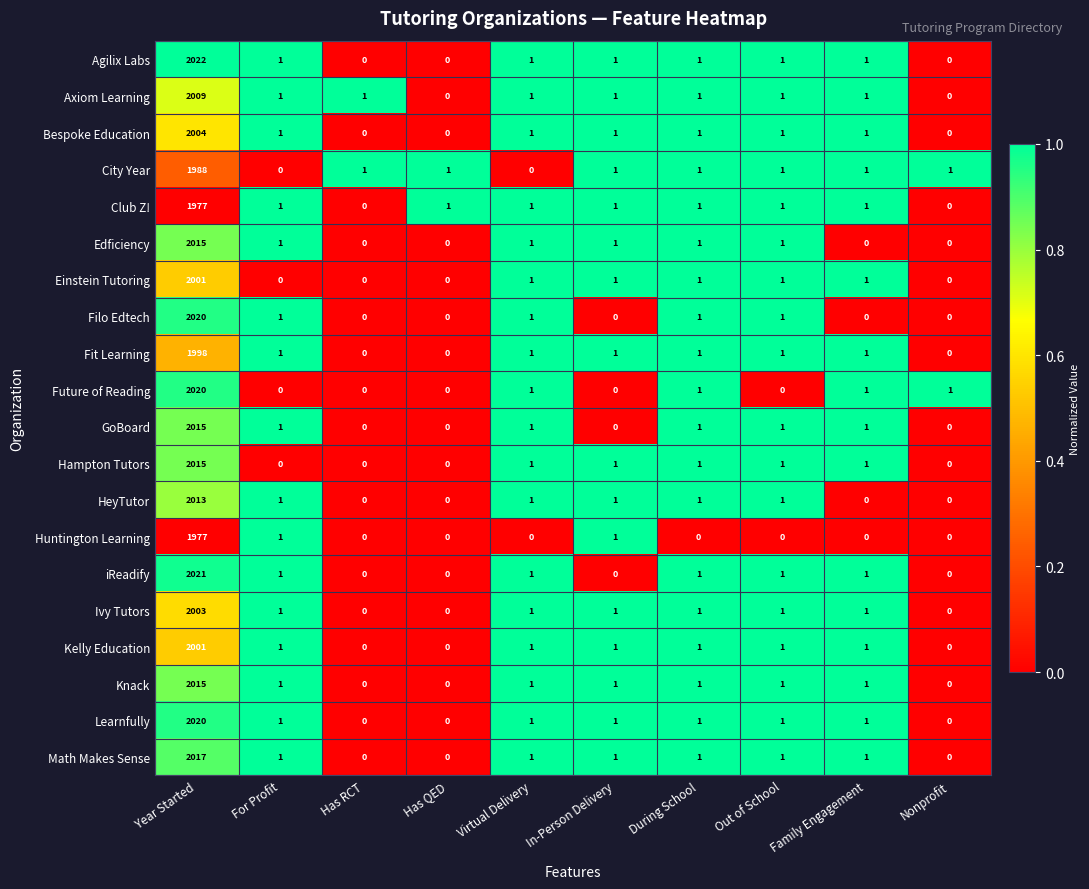

What is the maximum value shown in the chart?

2022